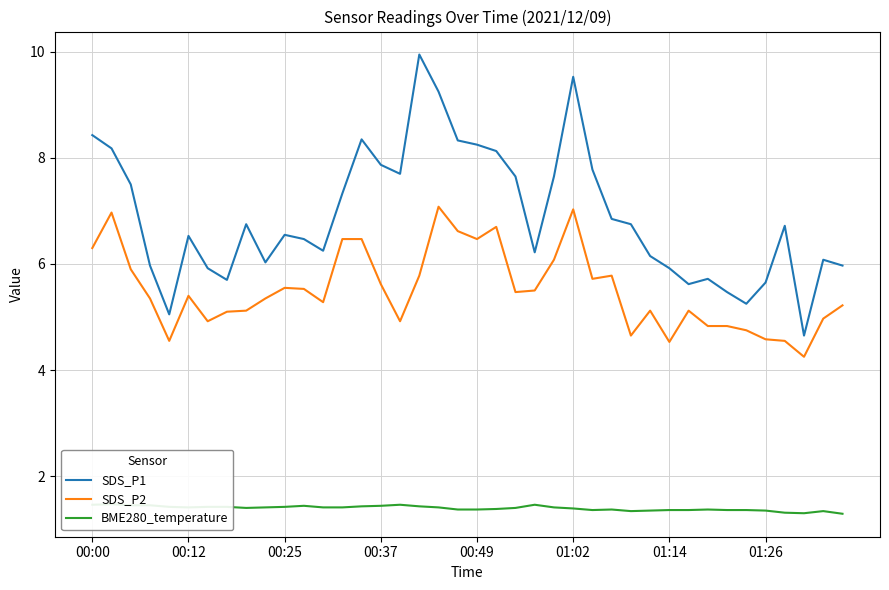

Reading left to right, list all the values displayed in this chart.

SDS_P1: 8.4	8.2	7.5	6.0	5.0	6.5	5.9	5.7	6.8	6.0	6.5	6.5	6.2	7.3	8.3	7.9	7.7	9.9	9.2	8.3	8.2	8.1	7.7	6.2	7.7	9.5	7.8	6.8	6.8	6.2	5.9	5.6	5.7	5.5	5.2	5.7	6.7	4.7	6.1	6.0
SDS_P2: 6.3	7.0	5.9	5.3	4.5	5.4	4.9	5.1	5.1	5.3	5.5	5.5	5.3	6.5	6.5	5.6	4.9	5.8	7.1	6.6	6.5	6.7	5.5	5.5	6.1	7.0	5.7	5.8	4.7	5.1	4.5	5.1	4.8	4.8	4.8	4.6	4.5	4.2	5.0	5.2
BME280_temperature: 1.5	1.5	1.4	1.4	1.4	1.4	1.4	1.4	1.4	1.4	1.4	1.4	1.4	1.4	1.4	1.4	1.5	1.4	1.4	1.4	1.4	1.4	1.4	1.5	1.4	1.4	1.4	1.4	1.3	1.4	1.4	1.4	1.4	1.4	1.4	1.4	1.3	1.3	1.3	1.3